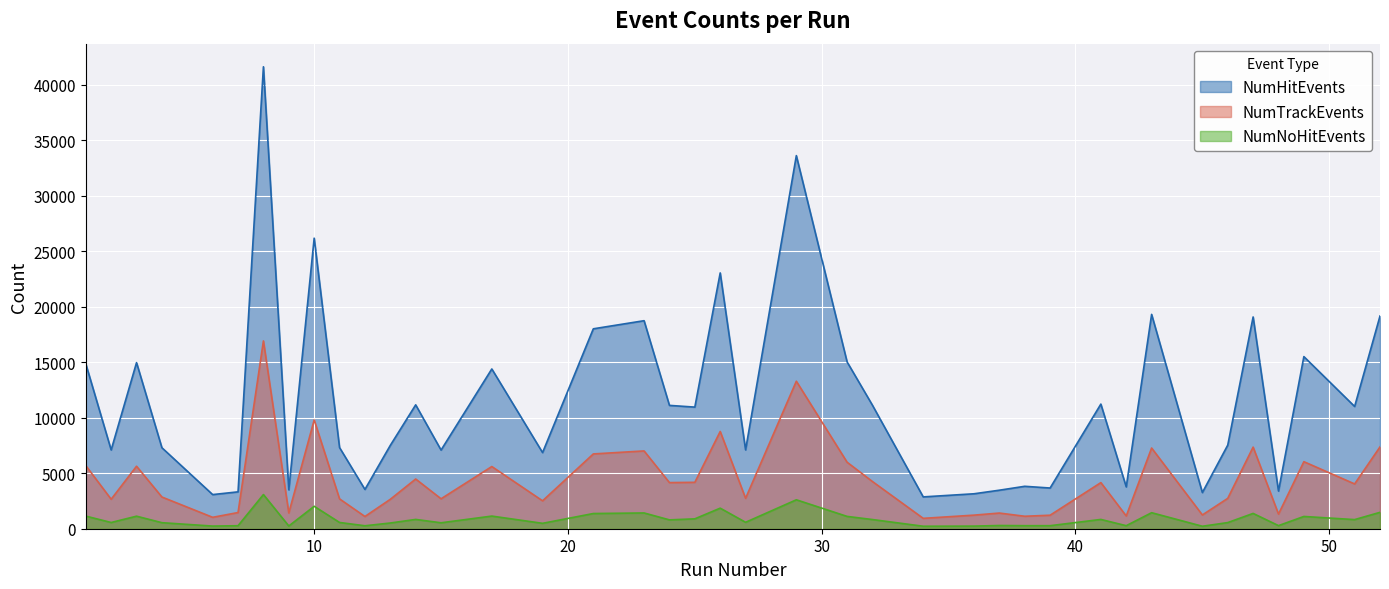

Which series has the largest range (max minus min)?

NumHitEvents